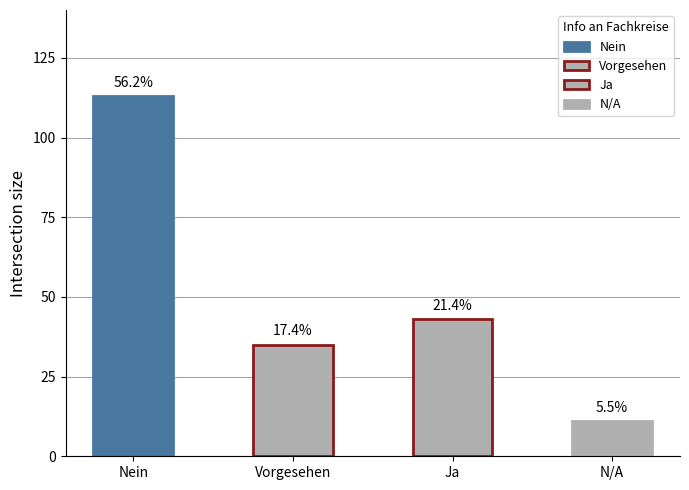

The chart shows a value of 35 at Vorgesehen. True or false?

True